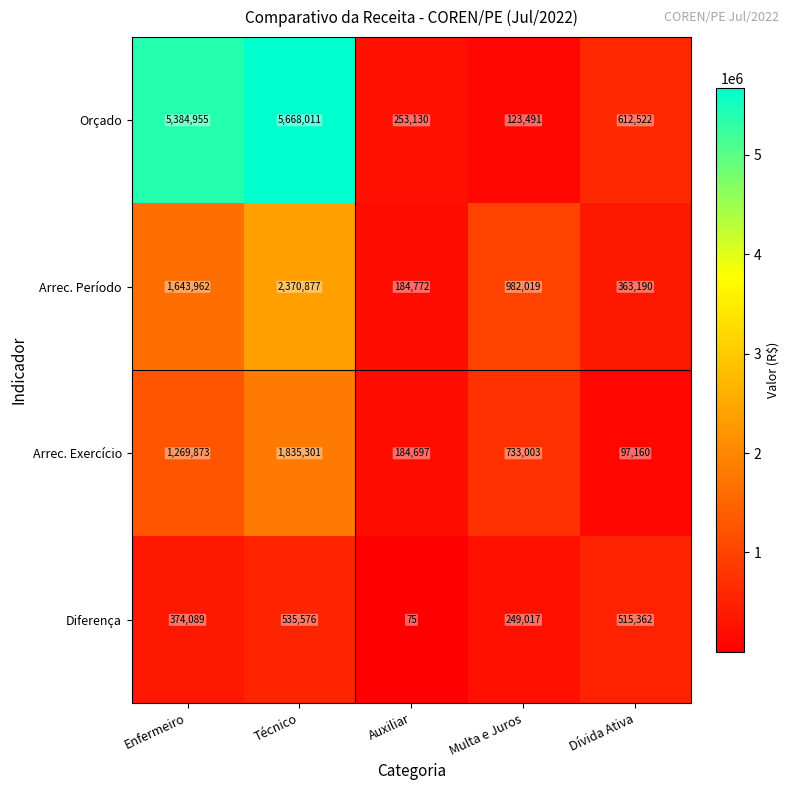

How many data points does each series have?

5